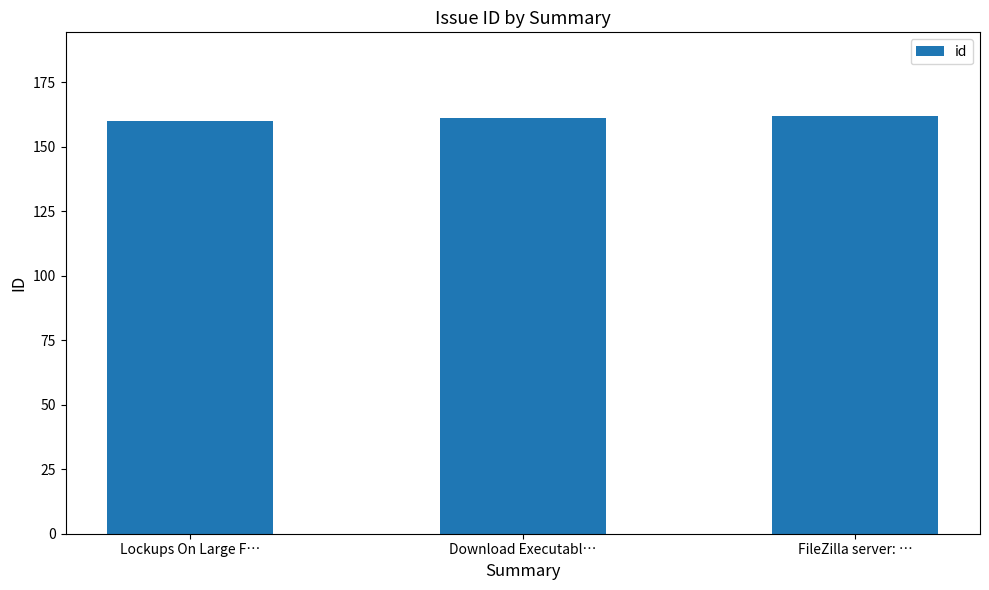

The value at FileZilla server: … is 249. True or false?

False